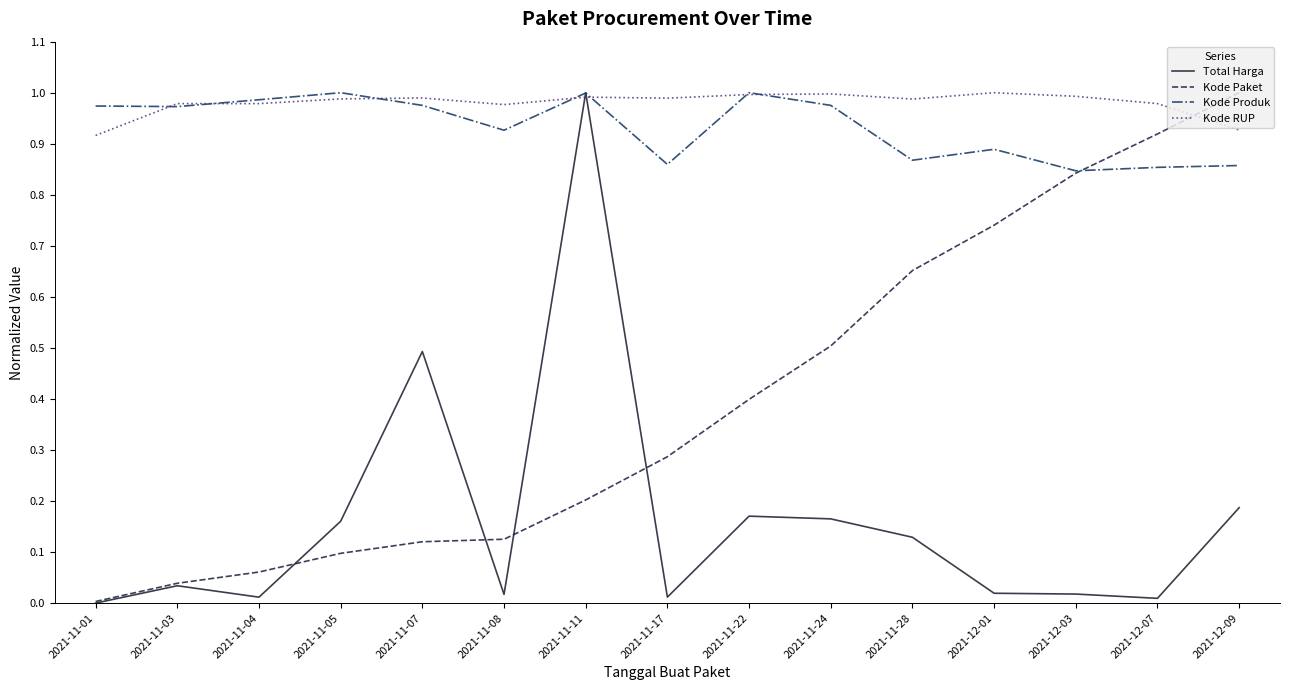

At which label does Kode Paket reach its peak?

2021-12-09